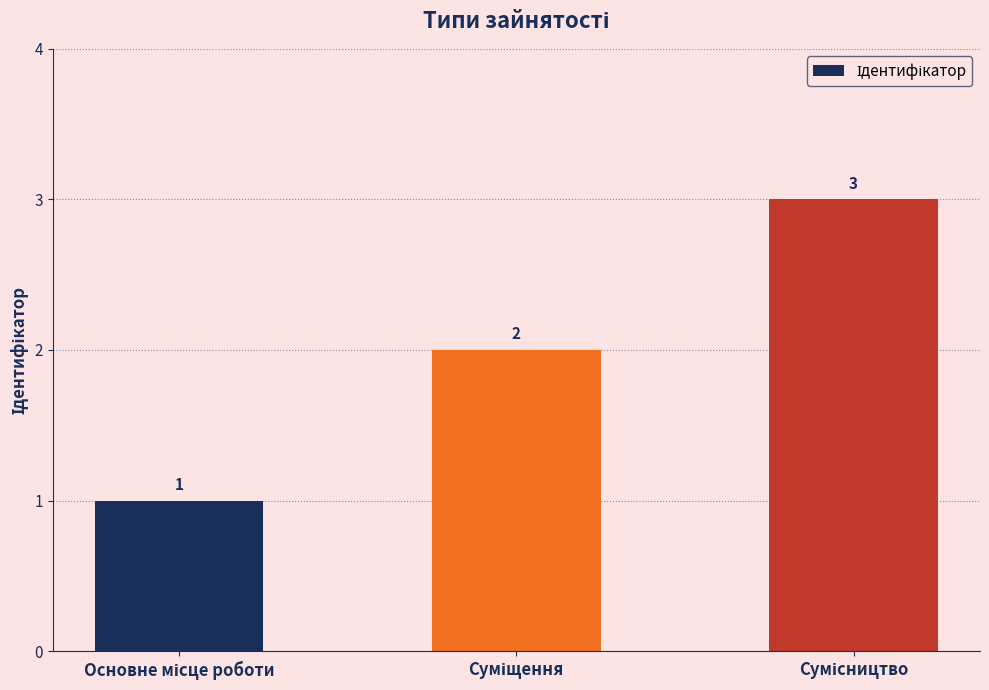

What is the value of the 2nd bar from the left?

2